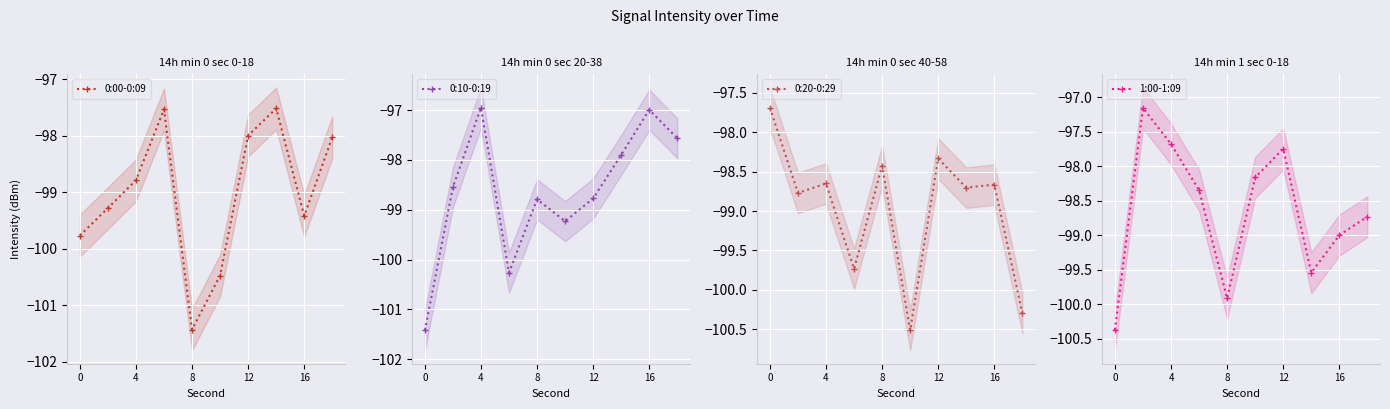

Is the value of 0:20-0:29 at 9 greater than the value of 0:00-0:09 at 9?

No